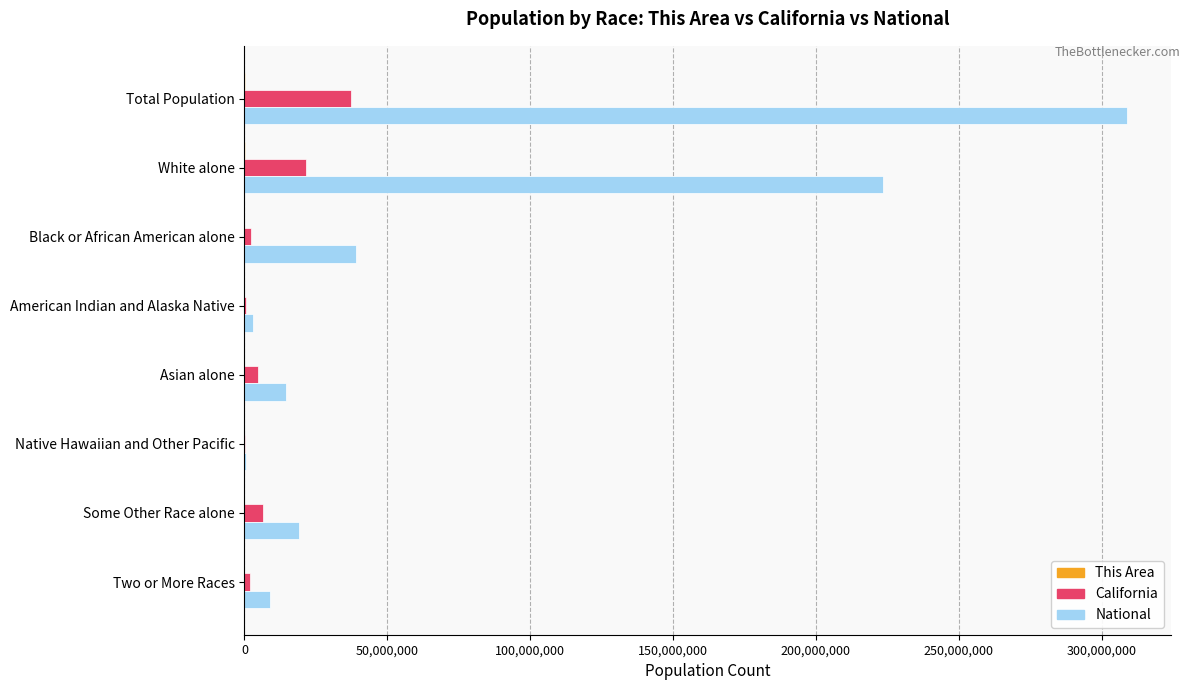

Where is National nearest to the value 154642775?

White alone